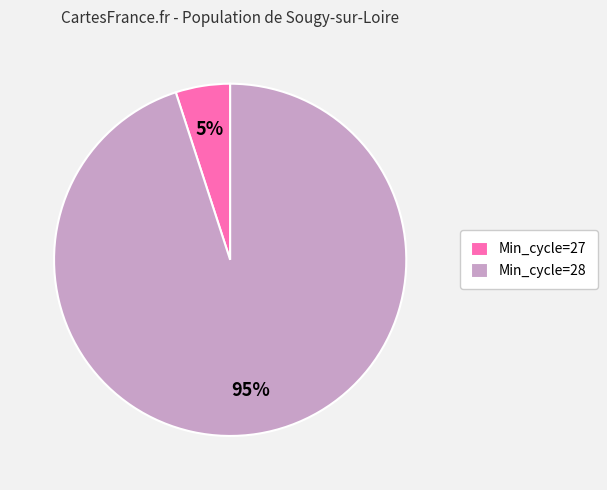

What percentage is the Min_cycle=28 slice, to the nearest percent?

95%